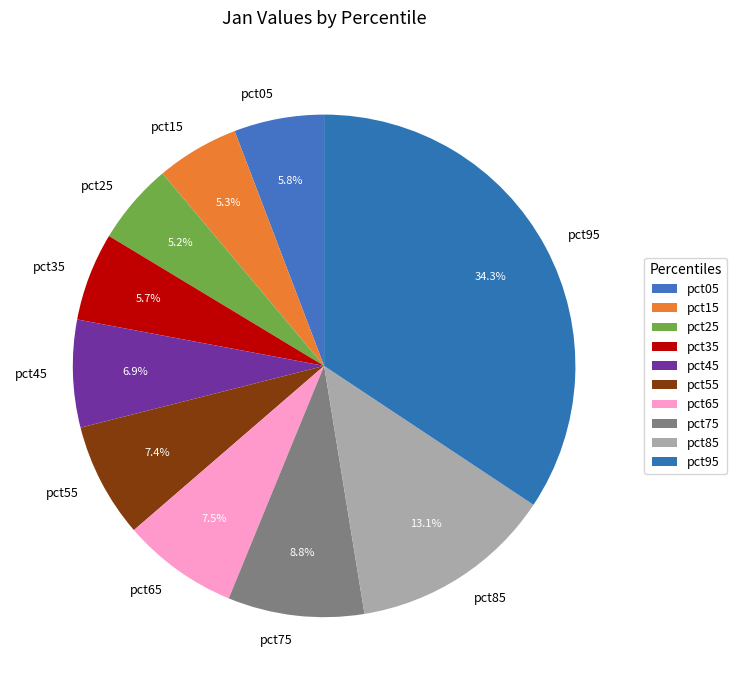

Do pct15 and pct75 together represent more than half of the pie?

No